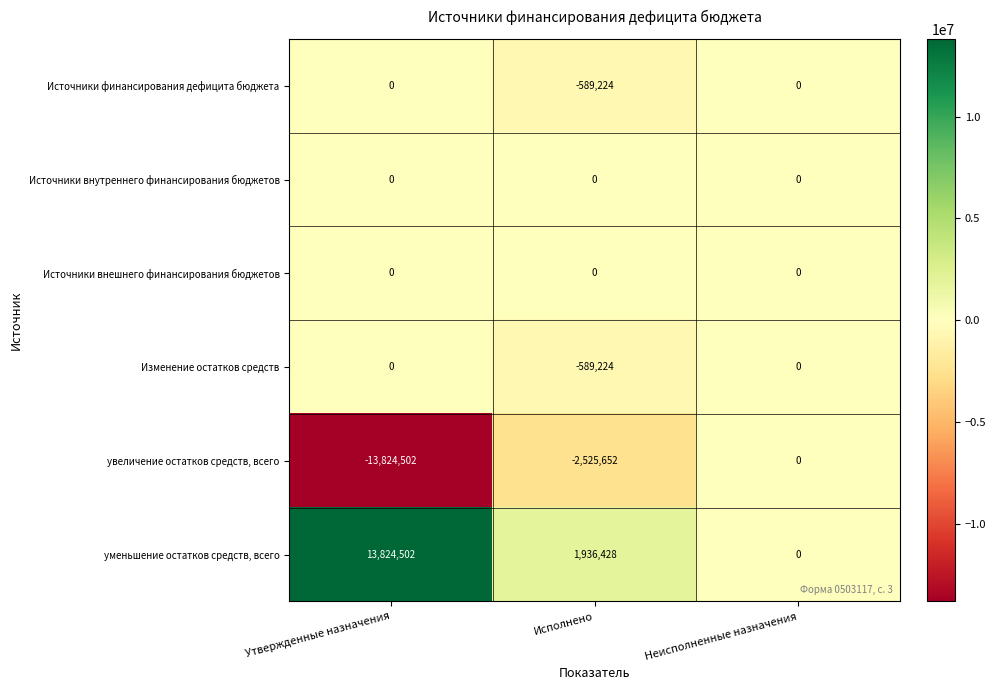

How many series are shown in this chart?

6